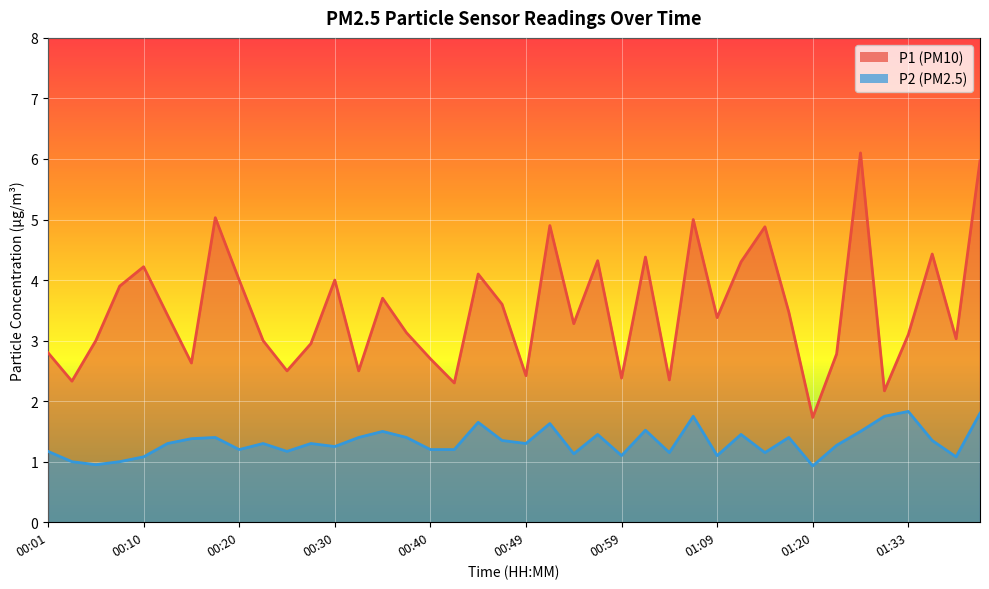

What is the label of the 4th point from the left?

00:08